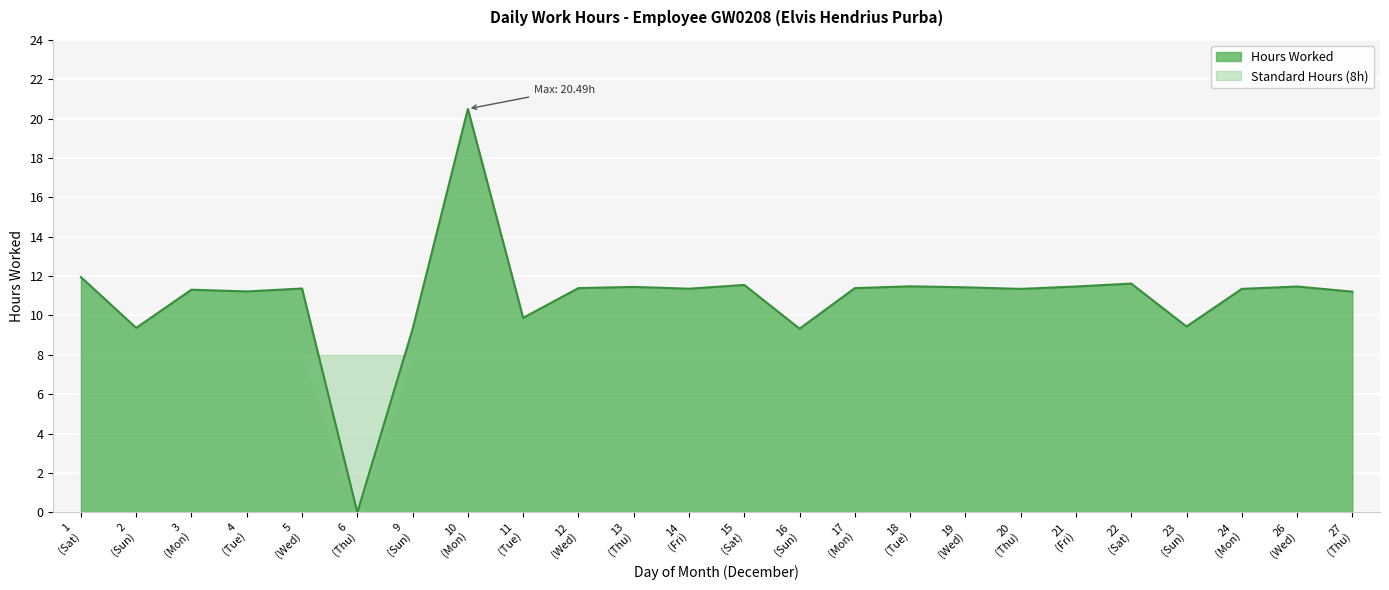

How many points are lower than both their immediate neighbors (excluding endpoints)?

8